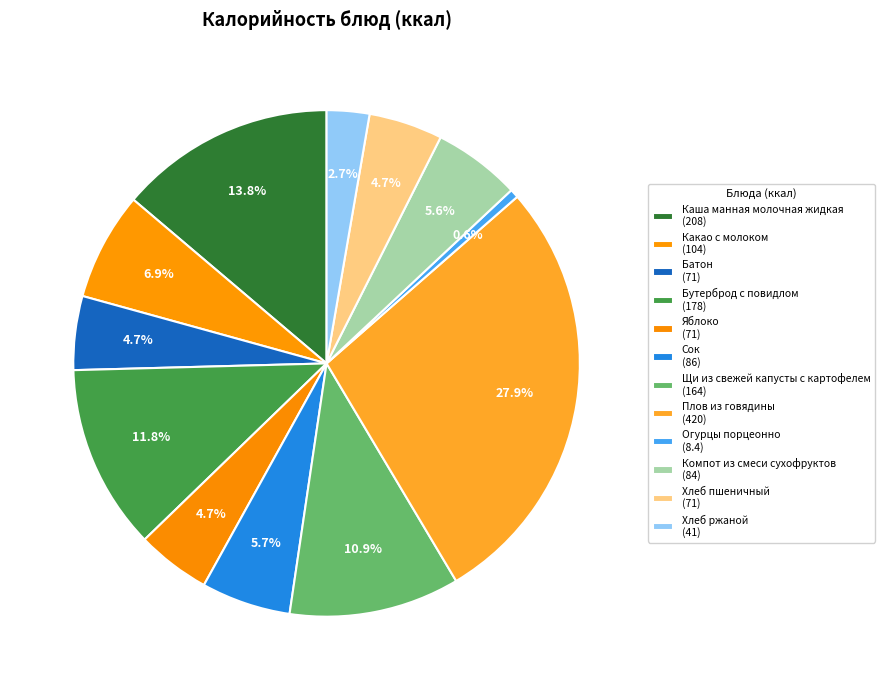

Count the number of slices in the pie.

12